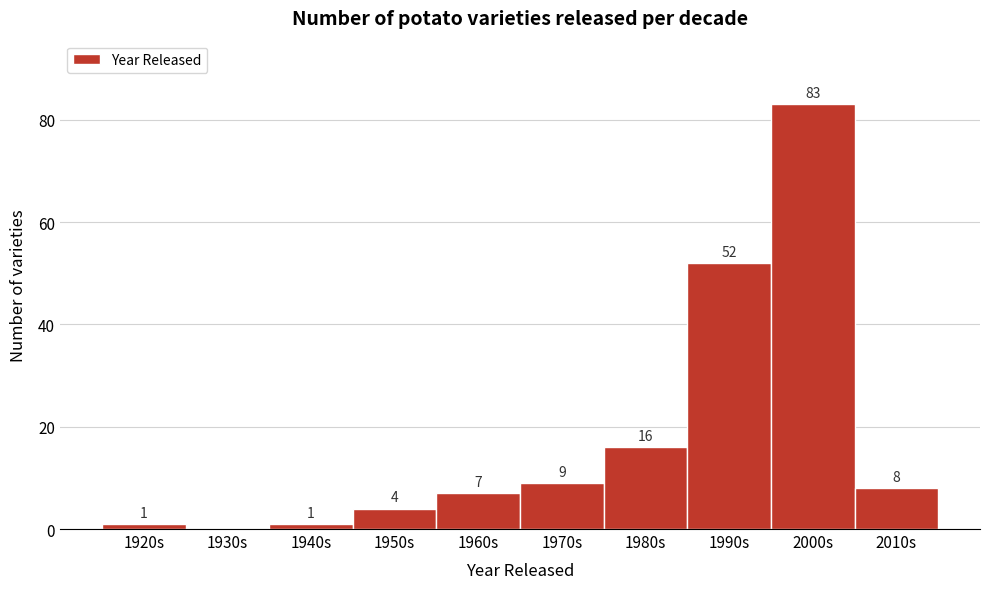

Reading right to left, what are all the values shown in this chart?

2010s=8	2000s=83	1990s=52	1980s=16	1970s=9	1960s=7	1950s=4	1940s=1	1930s=0	1920s=1